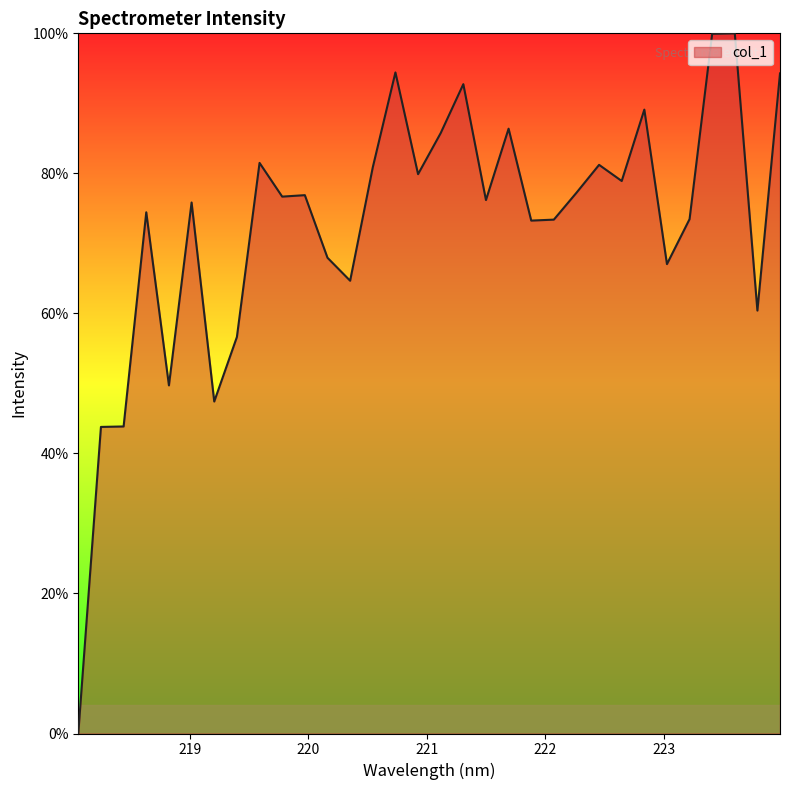

What is the difference between the maximum and minimum values?

100.0